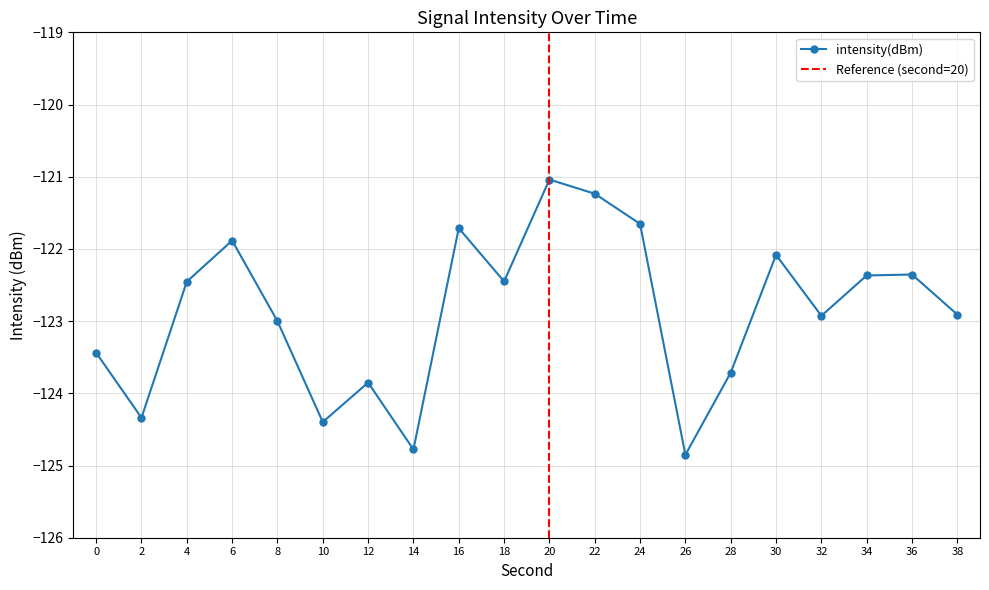

Reading left to right, list all the values displayed in this chart.

-123.4	-124.3	-122.5	-121.9	-123.0	-124.4	-123.9	-124.8	-121.7	-122.4	-121.0	-121.2	-121.7	-124.9	-123.7	-122.1	-122.9	-122.4	-122.4	-122.9